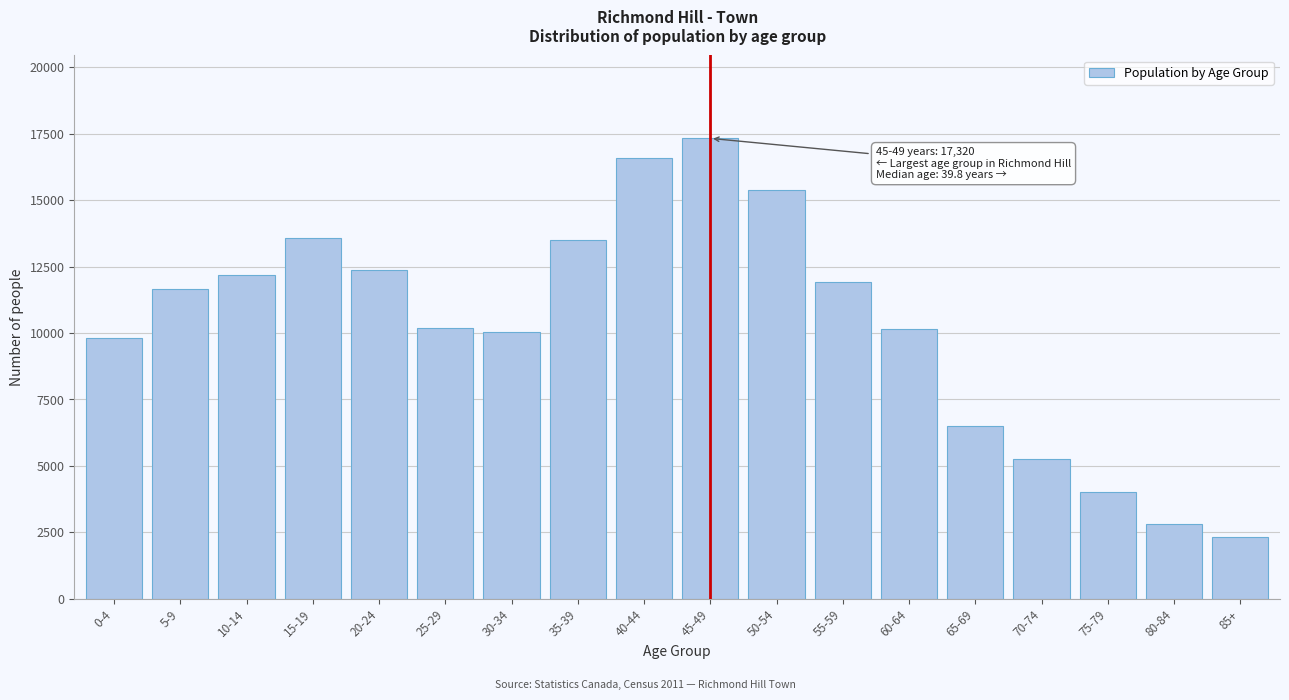

Is it true that the value at 30-34 is 10025?

True